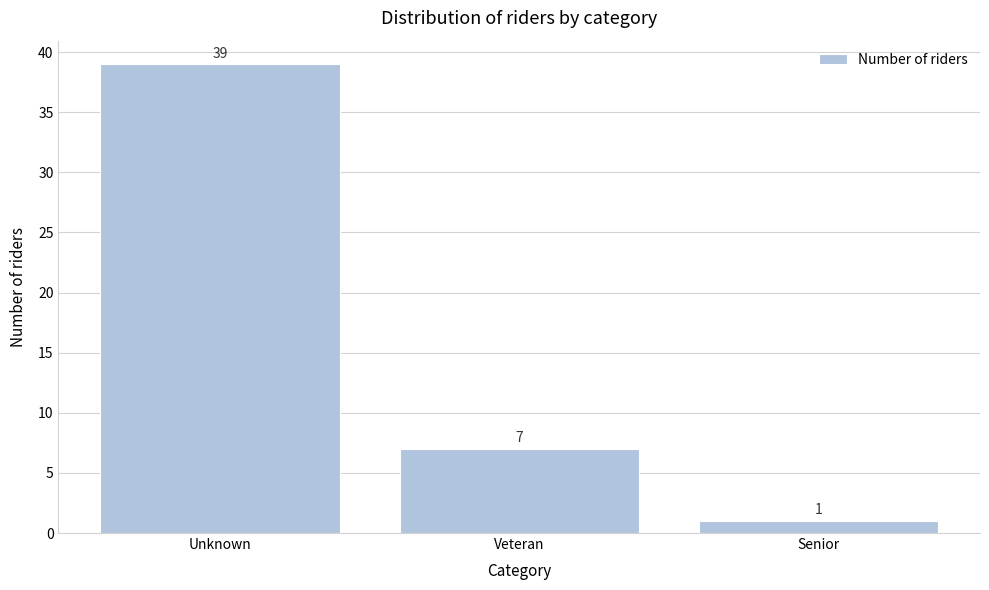

Reading left to right, what are all the values shown in this chart?

Unknown=39	Veteran=7	Senior=1